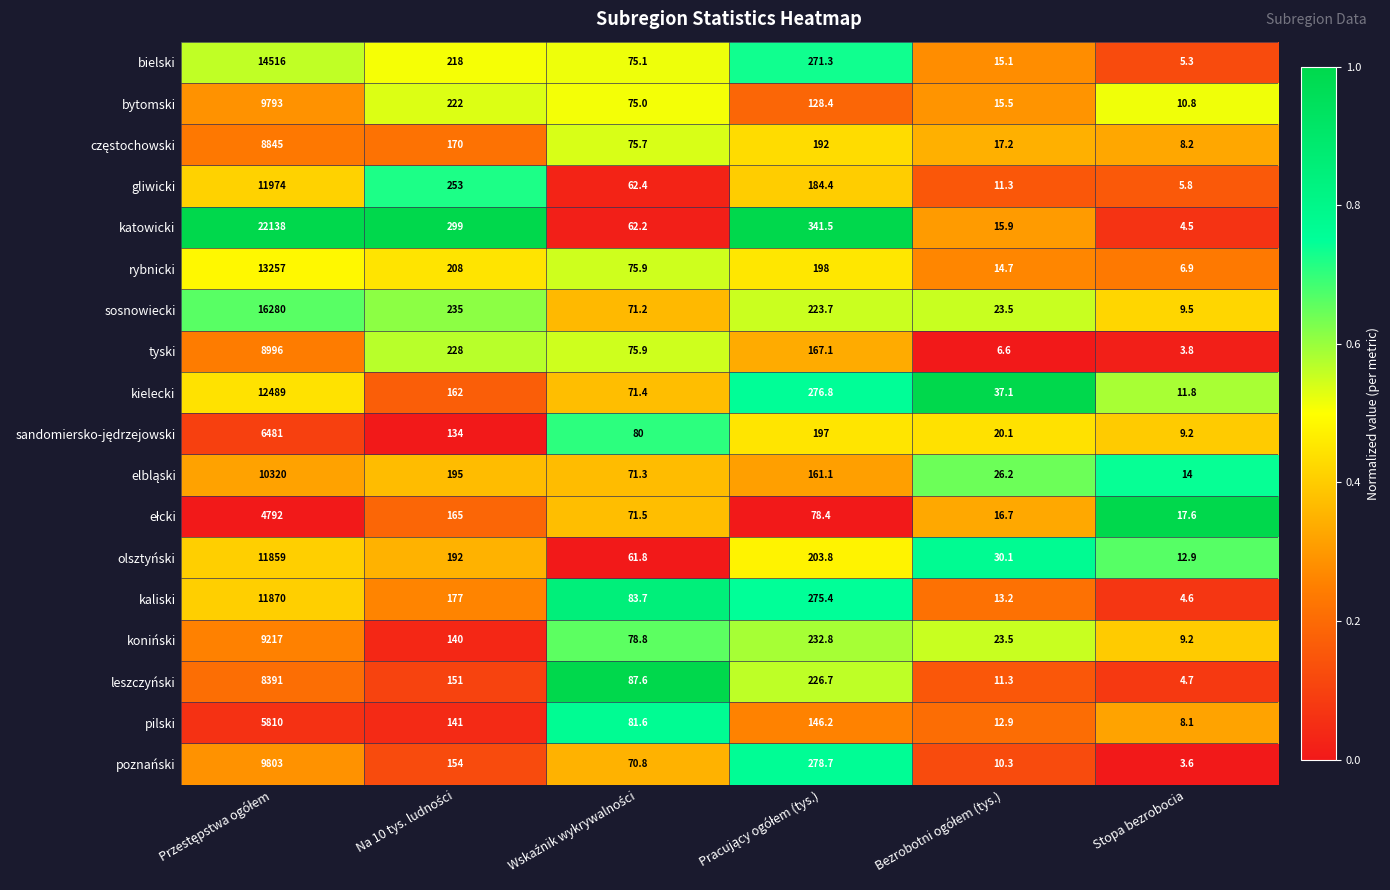

What is the maximum value shown in the chart?

22138.0